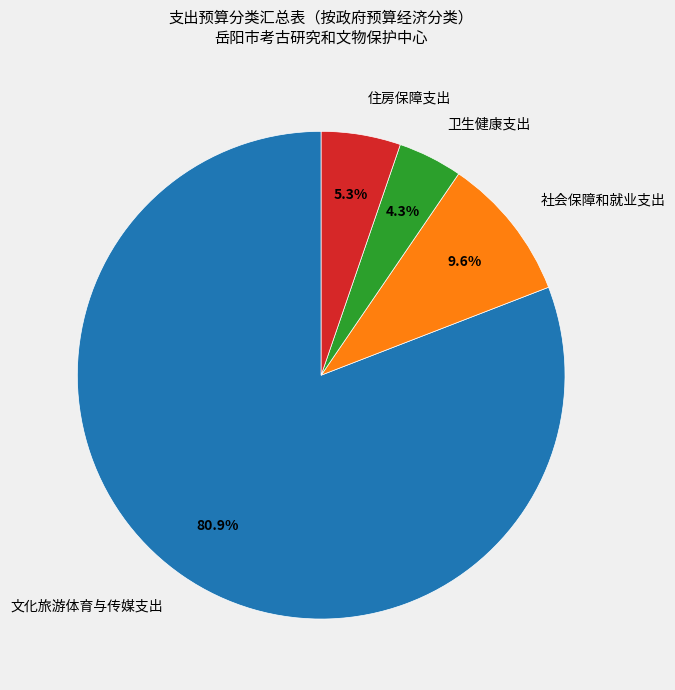

Do 住房保障支出 and 卫生健康支出 together represent more than half of the pie?

No